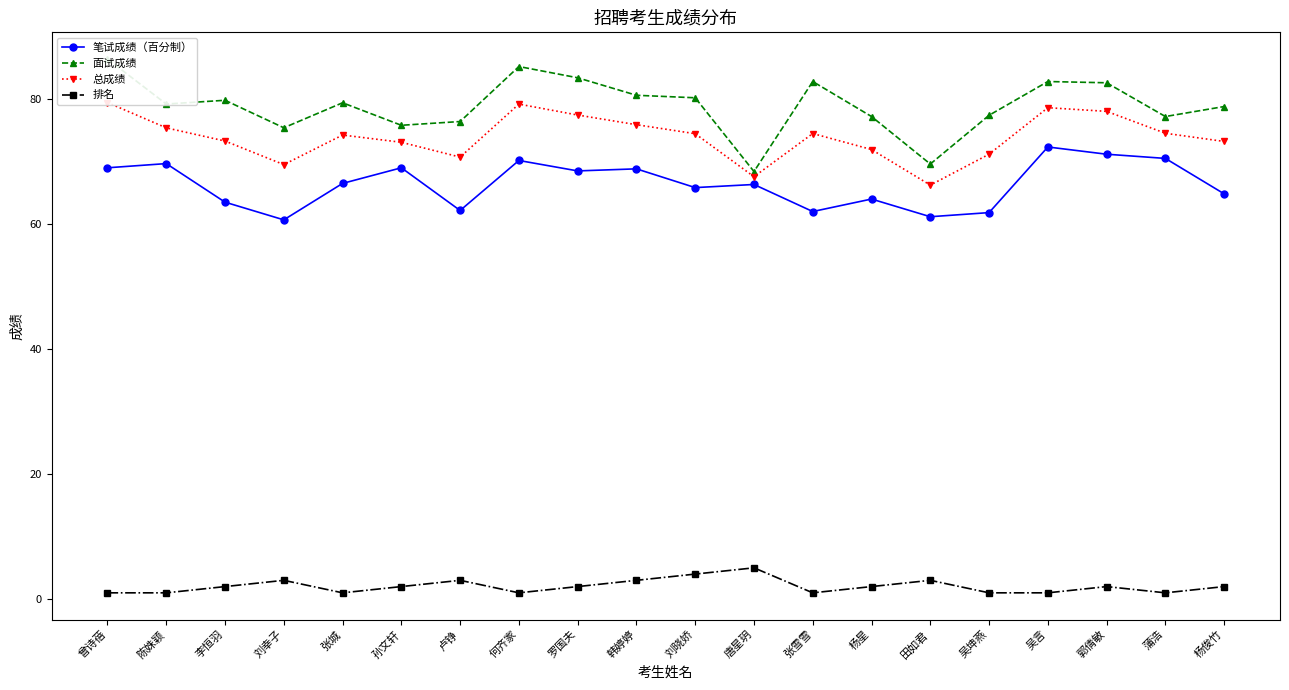

What is the difference between the 总成绩 values at 何齐家 and 蒲浩?

4.7